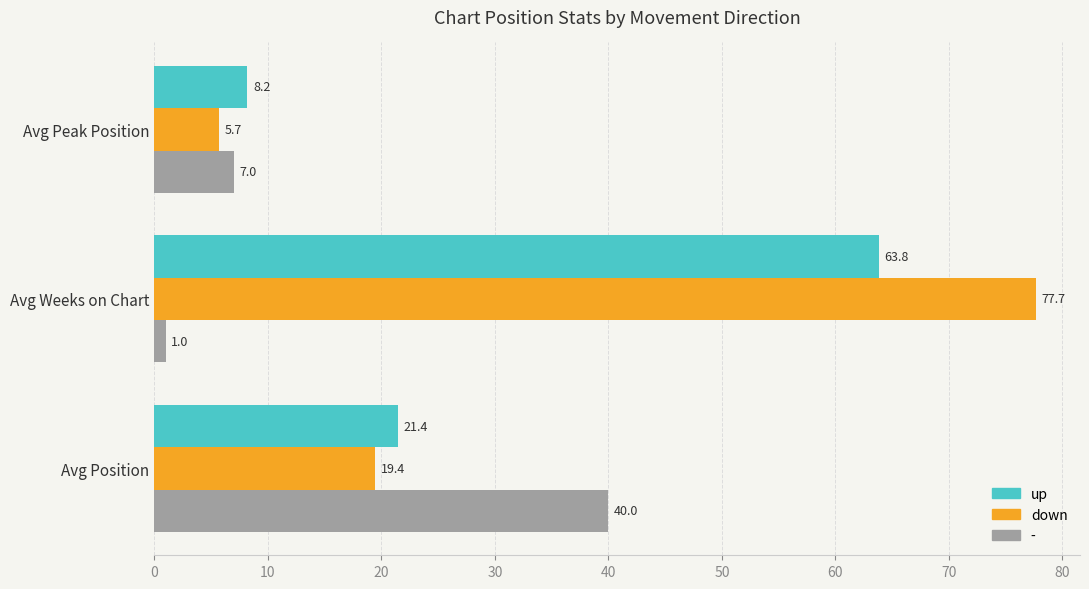

The value of up at Avg Position is 6.7. True or false?

False